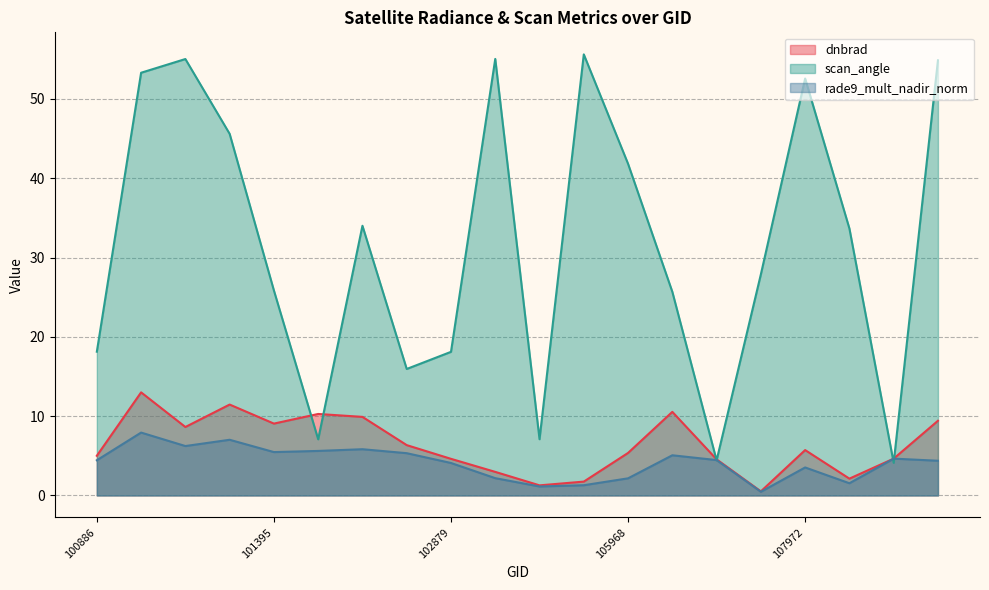

The value of rade9_mult_nadir_norm at 101518 is 7.5. True or false?

False